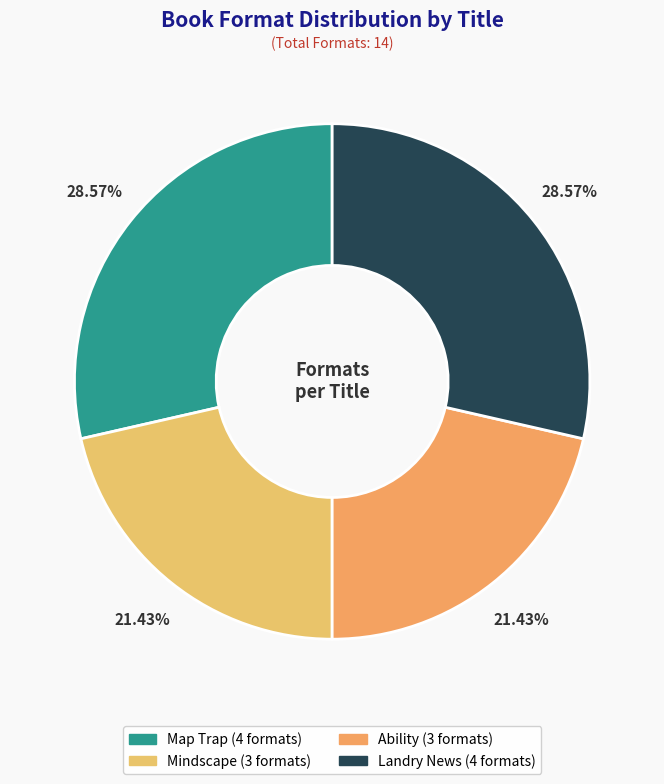

How many slices are in this pie chart?

4